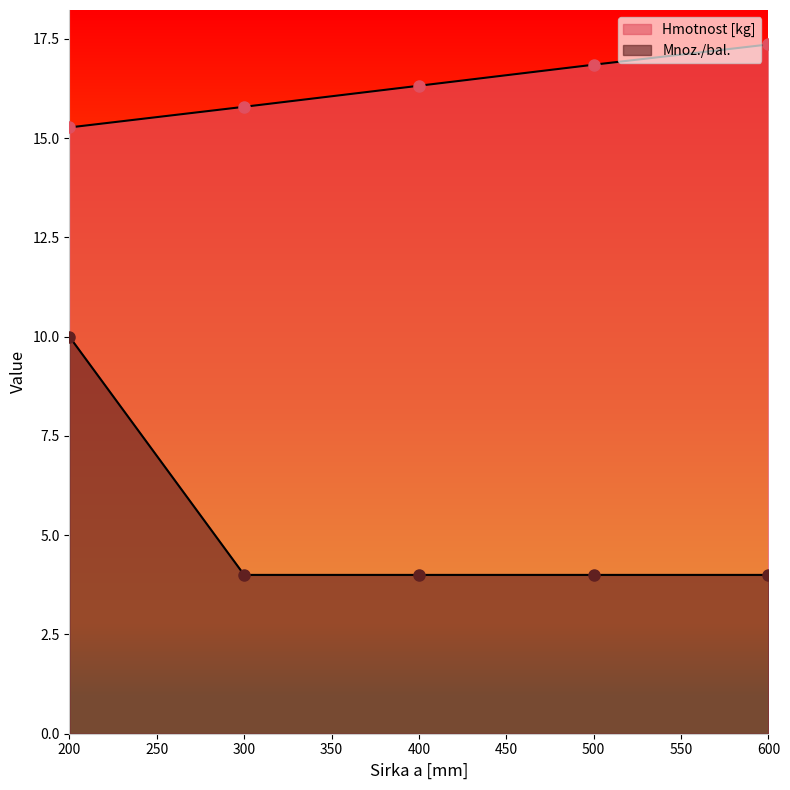

Which series changed the most between 400 and 600?

Hmotnost [kg]